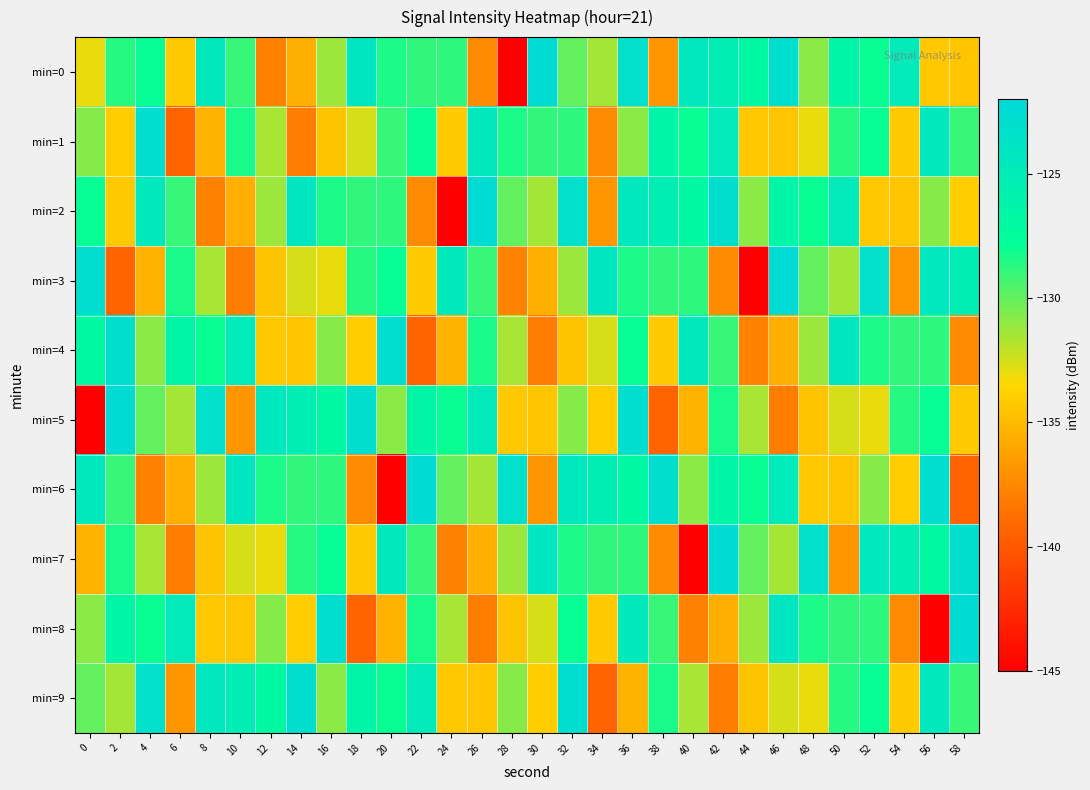

Rank the series at 0 from lowest to highest value.

min=5, min=7, min=0, min=8, min=1, min=9, min=2, min=4, min=6, min=3